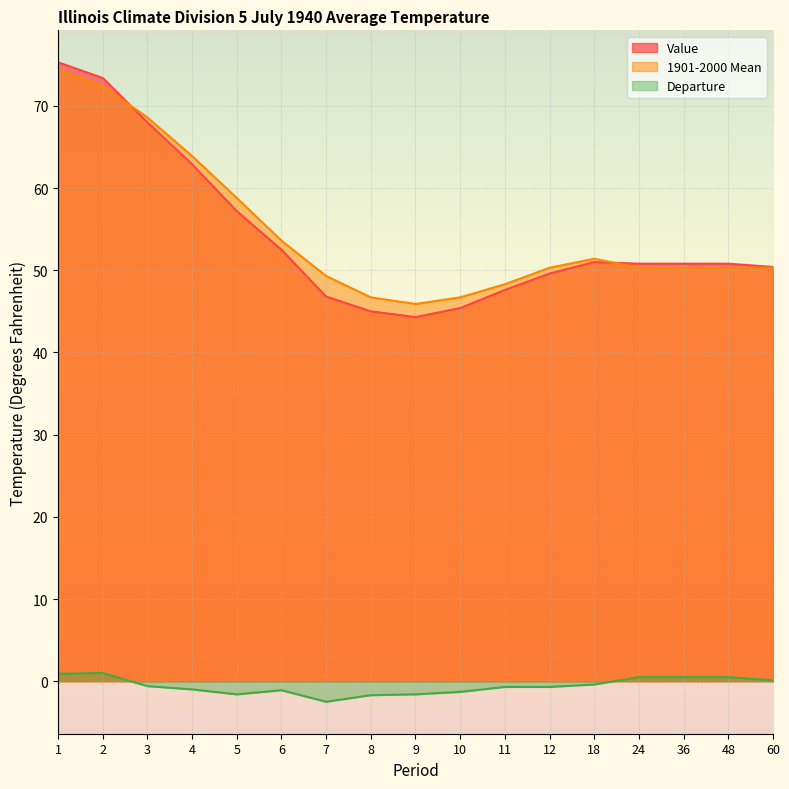

Which series has the largest total across all categories?

1901-2000 Mean